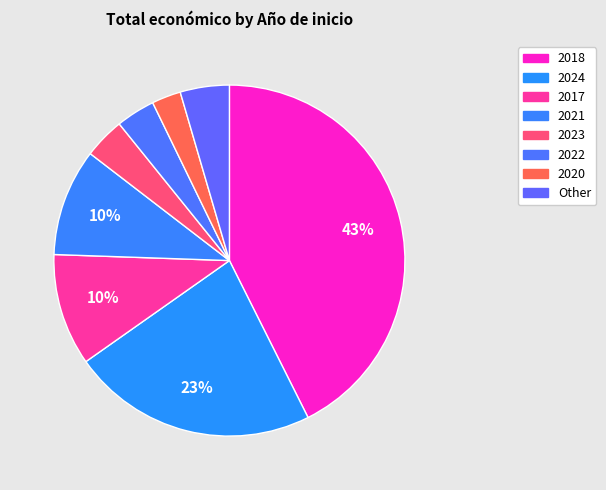

What is the largest slice in the pie chart?

2018